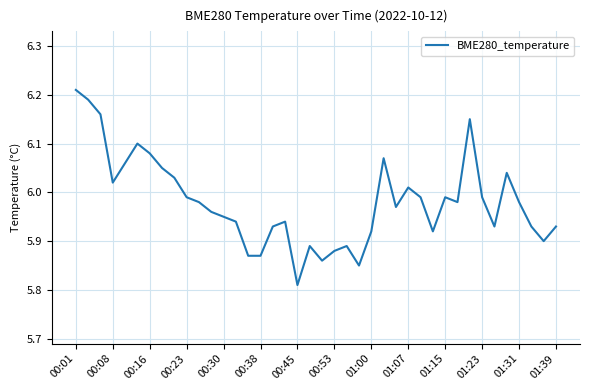

What is the difference between the maximum and minimum values?

0.4